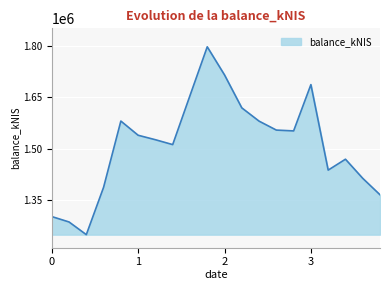

What is the difference between the maximum and minimum values?

547760.8